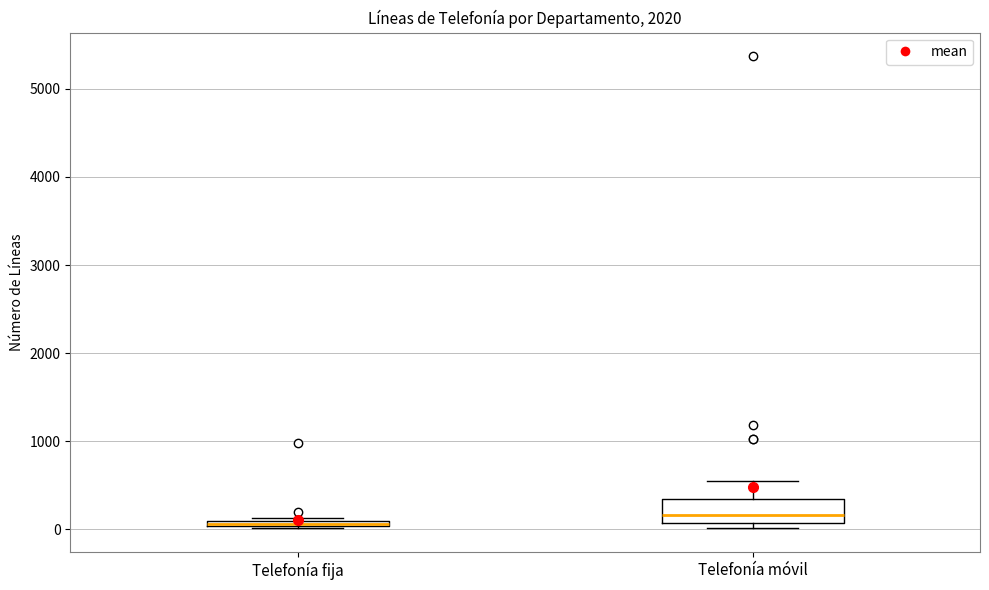

Where is the upper edge of the box for Telefonía fija on the y-axis? The values are not printed on the chart, so give them approximately, as read against the axis.

100